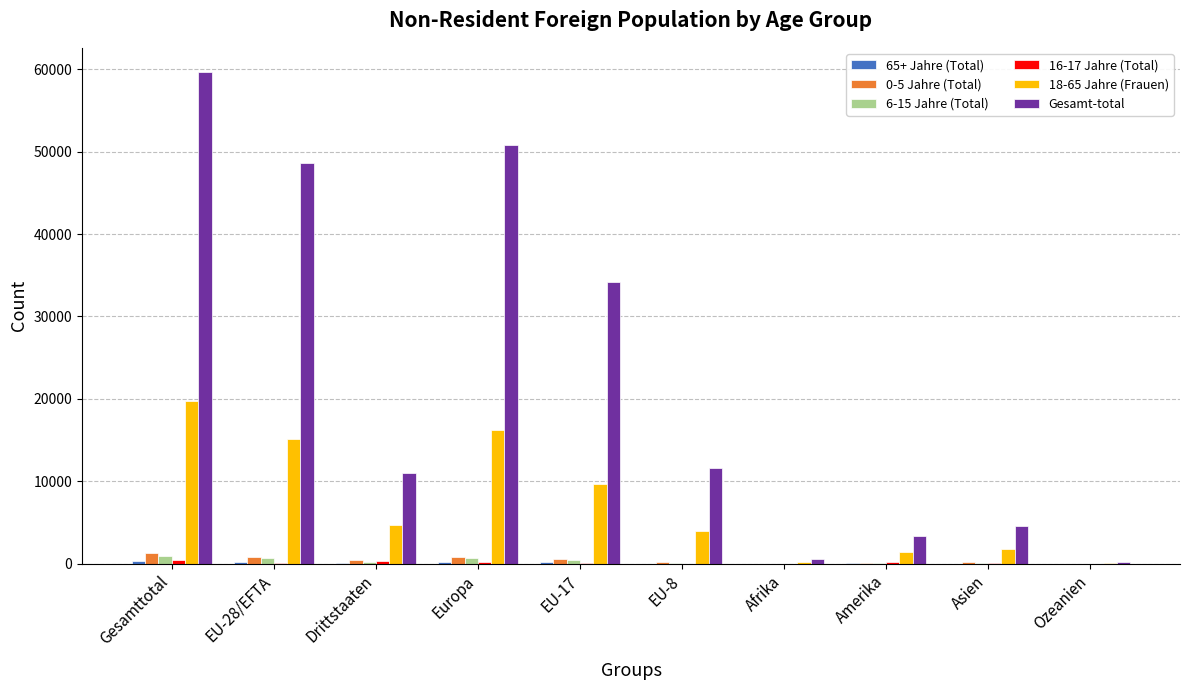

The Gesamt-total series shows 48614 at EU-28/EFTA. True or false?

True